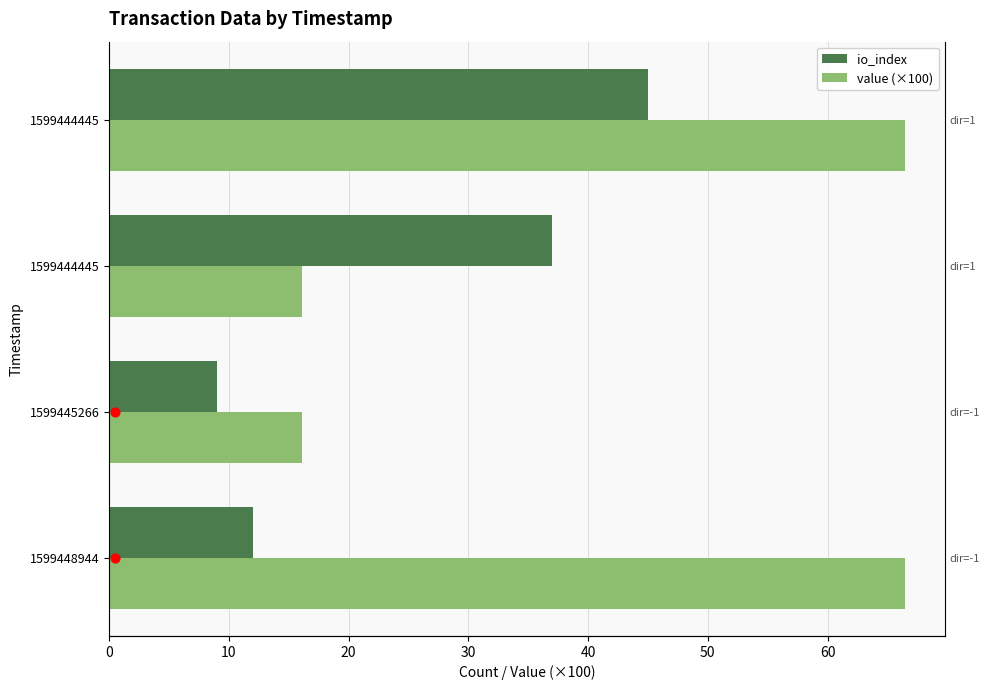

Is the value of value (×100) at 1599448944 greater than the value of io_index at 1599448944?

Yes